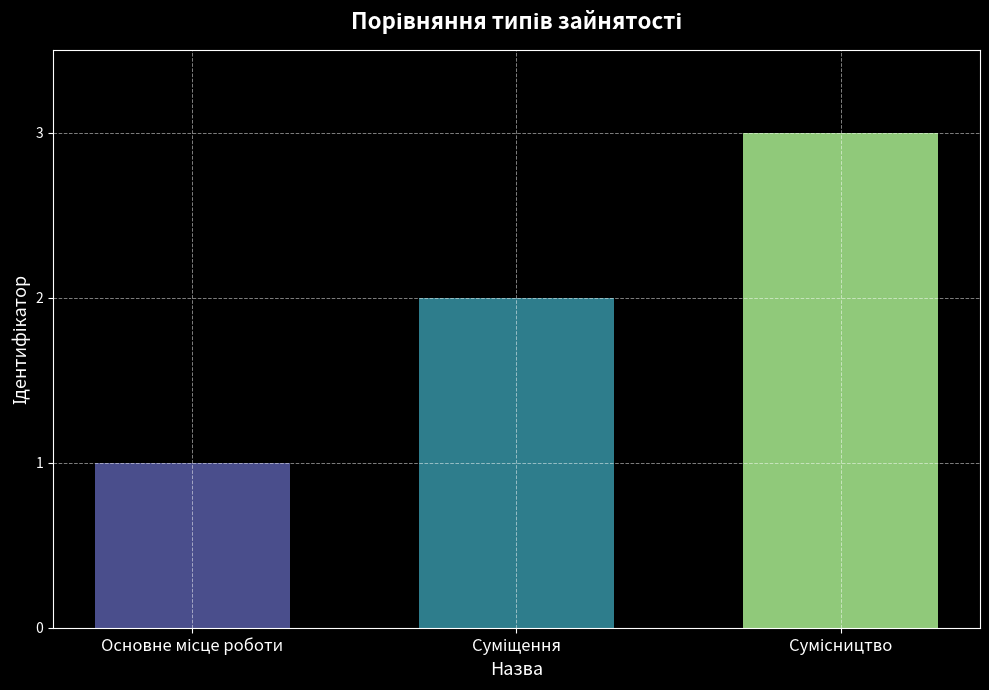

What is the value of the 2nd bar from the left?

2